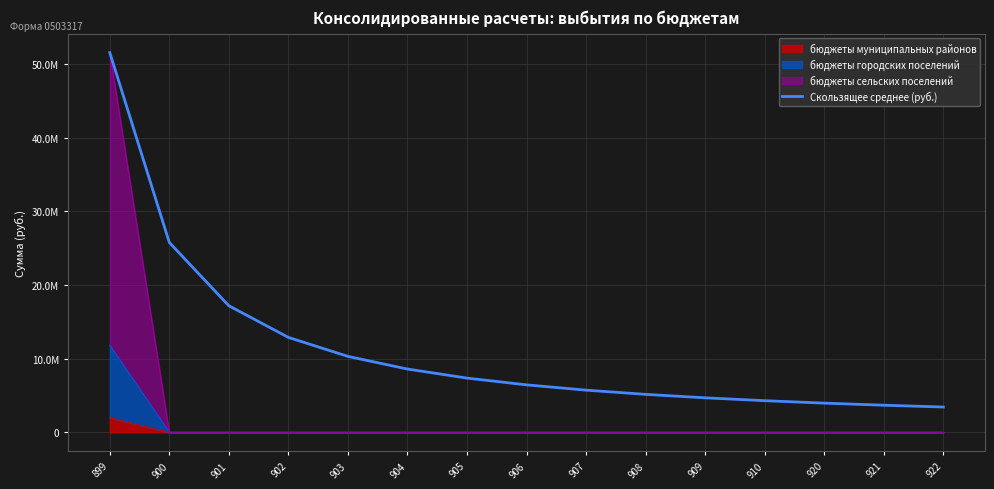

At which category does the chart reach its minimum across all series?

922